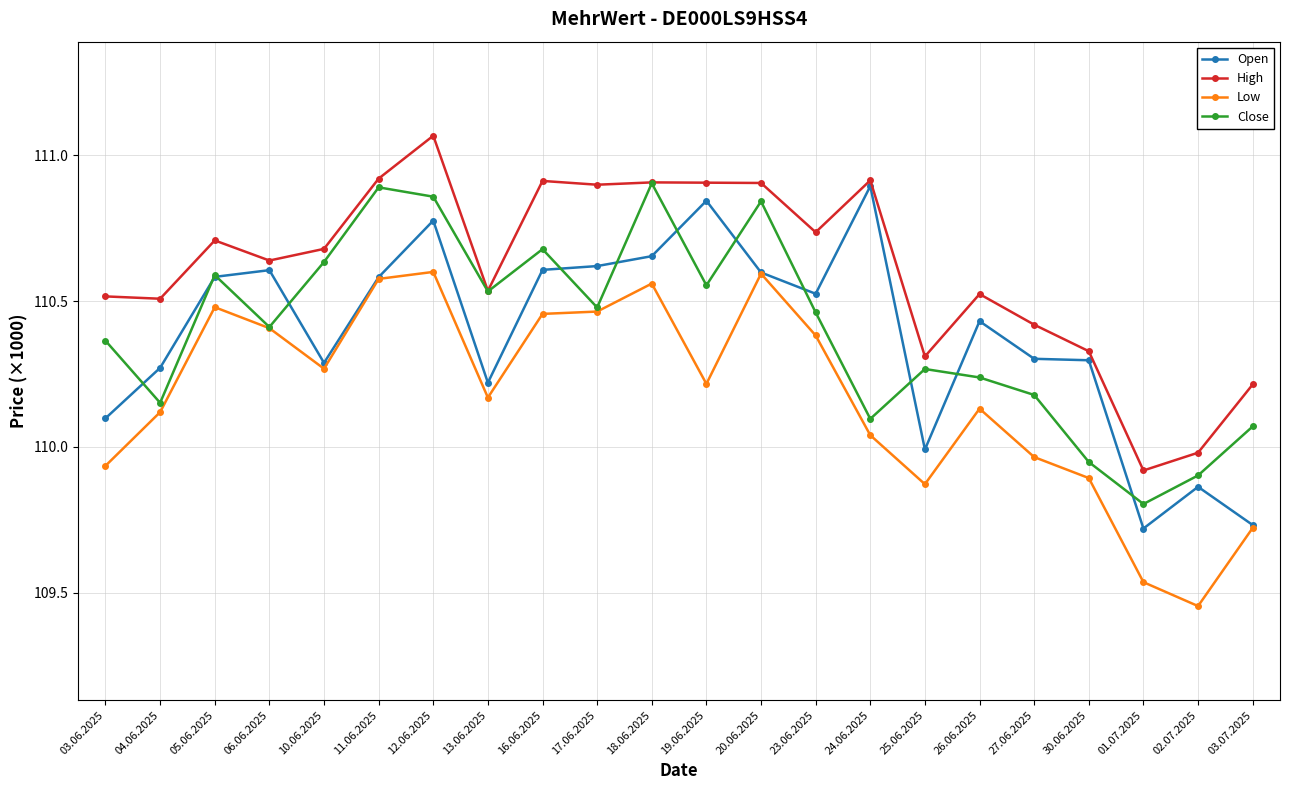

At how many categories does at least one series exceed 110088?

20